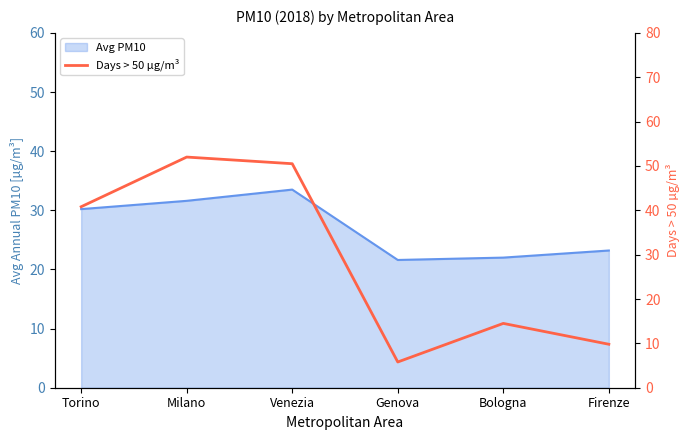

How many interior local valleys (lower than both neighbors) does the data have?

1